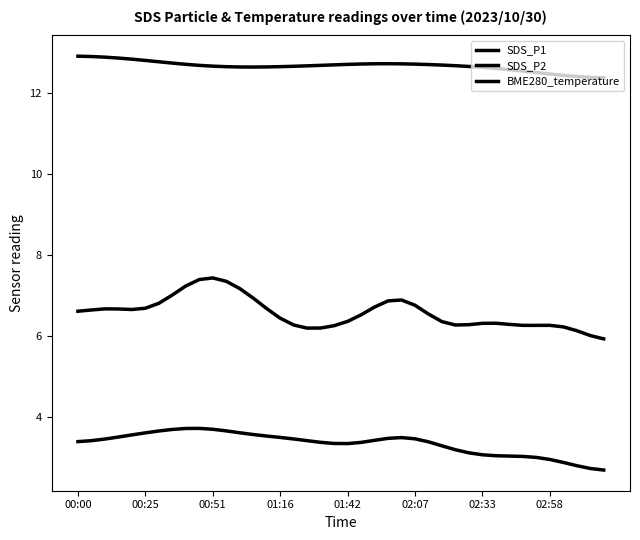

How many distinct data groups are displayed?

3